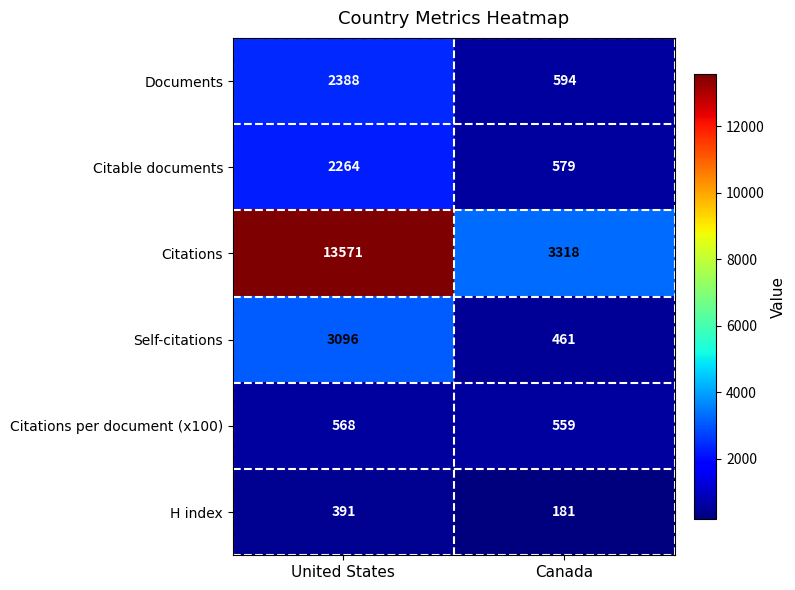

Which series has the largest total across all categories?

Citations